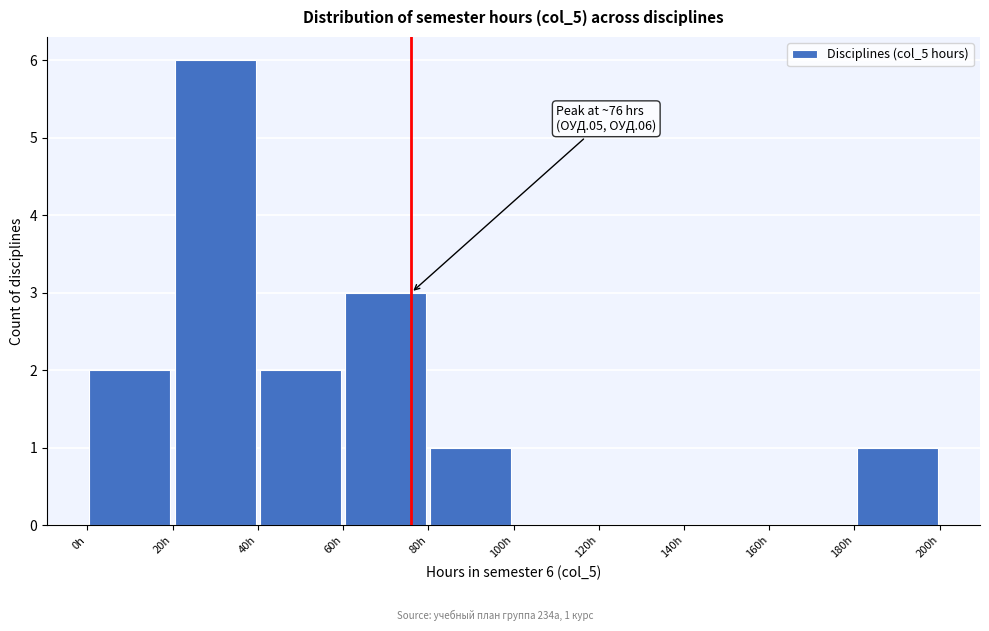

Over which range of the x-axis is the bar tallest?

20 to 40